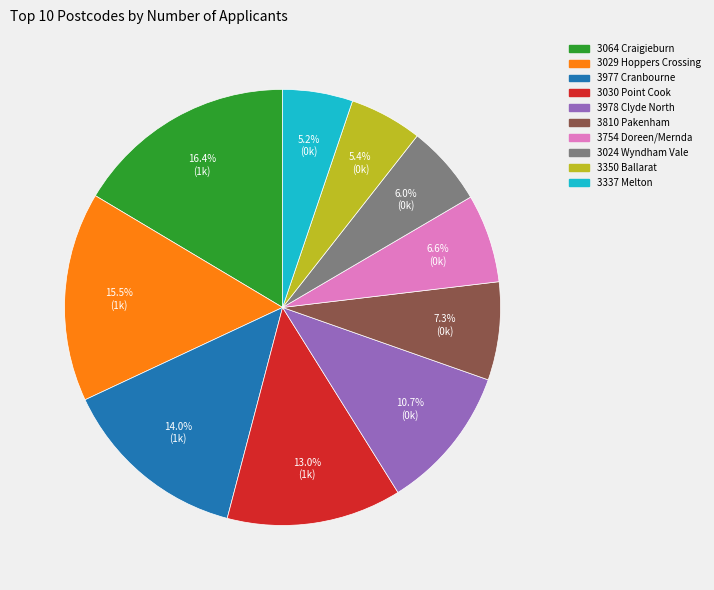

How many segments does this pie chart have?

10